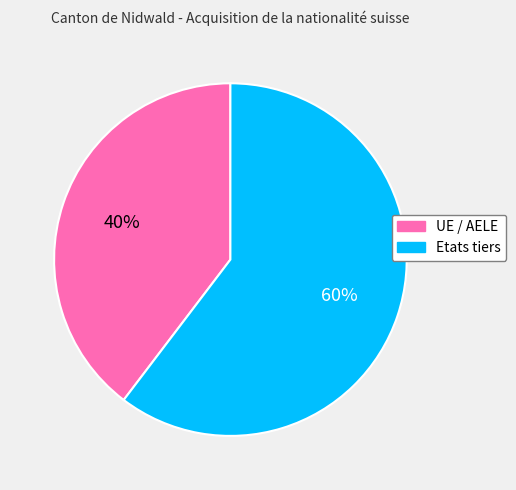

The Etats tiers slice represents 74% of the pie. True or false?

False